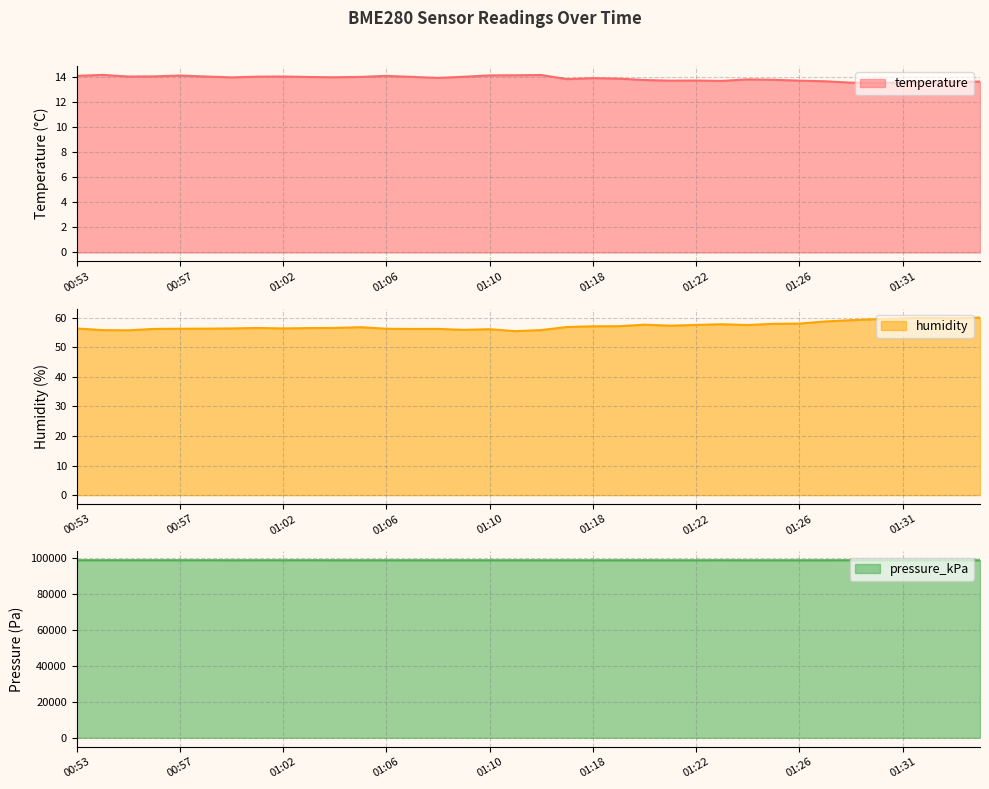

Rank the series at 01:03 from lowest to highest value.

temperature, humidity, pressure_kPa